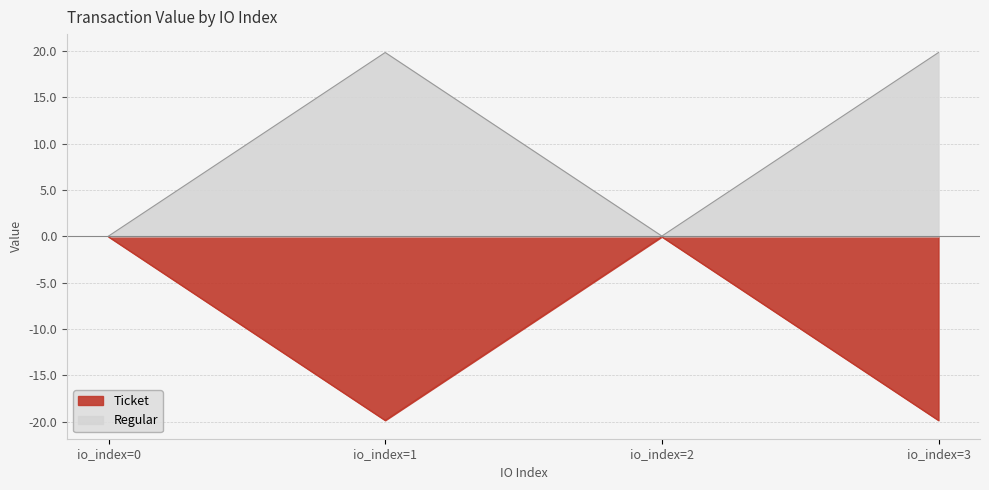

List the series in order of their overall mean, highest first.

Regular, Ticket